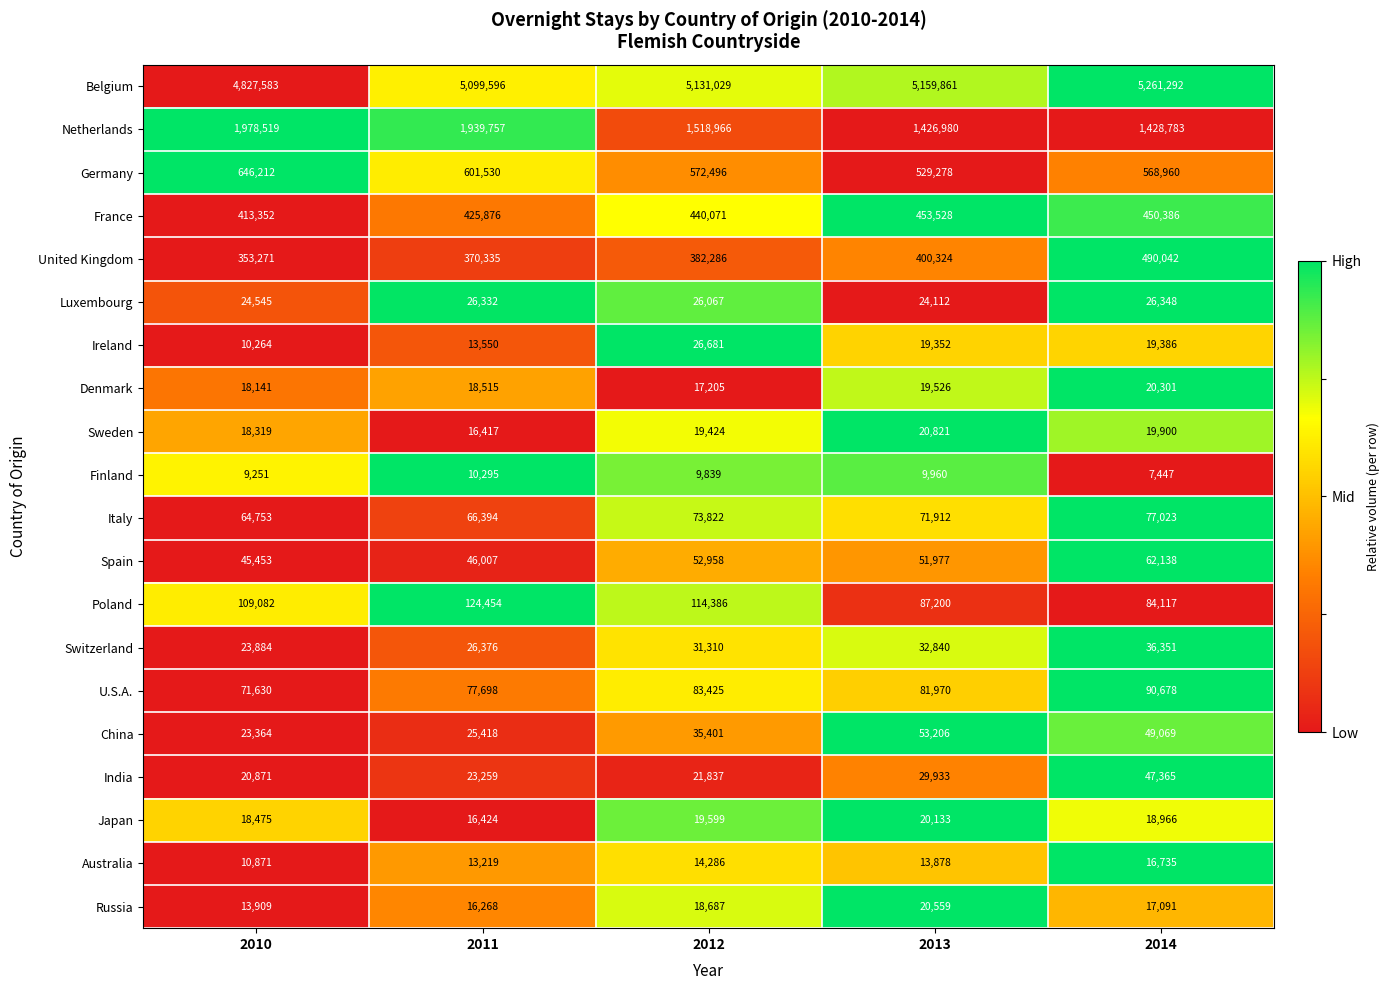

Rank the series at 2014 from lowest to highest value.

Finland, Australia, Russia, Japan, Ireland, Sweden, Denmark, Luxembourg, Switzerland, India, China, Spain, Italy, Poland, U.S.A., France, United Kingdom, Germany, Netherlands, Belgium